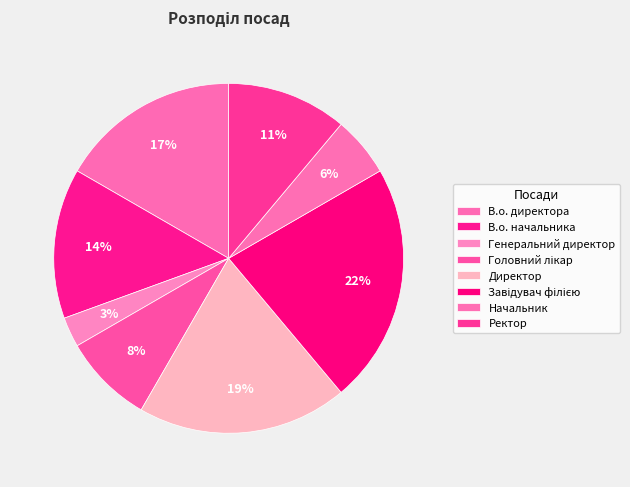

Count the number of slices in the pie.

8